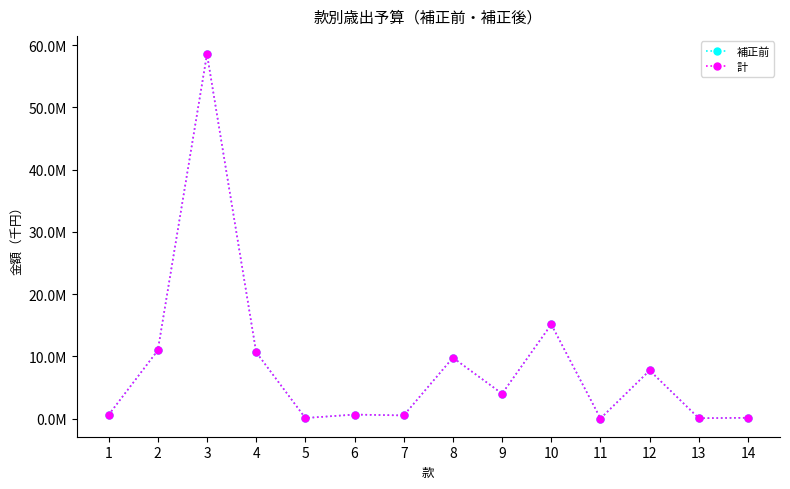

Is this an area chart (filled region under the line)?

No